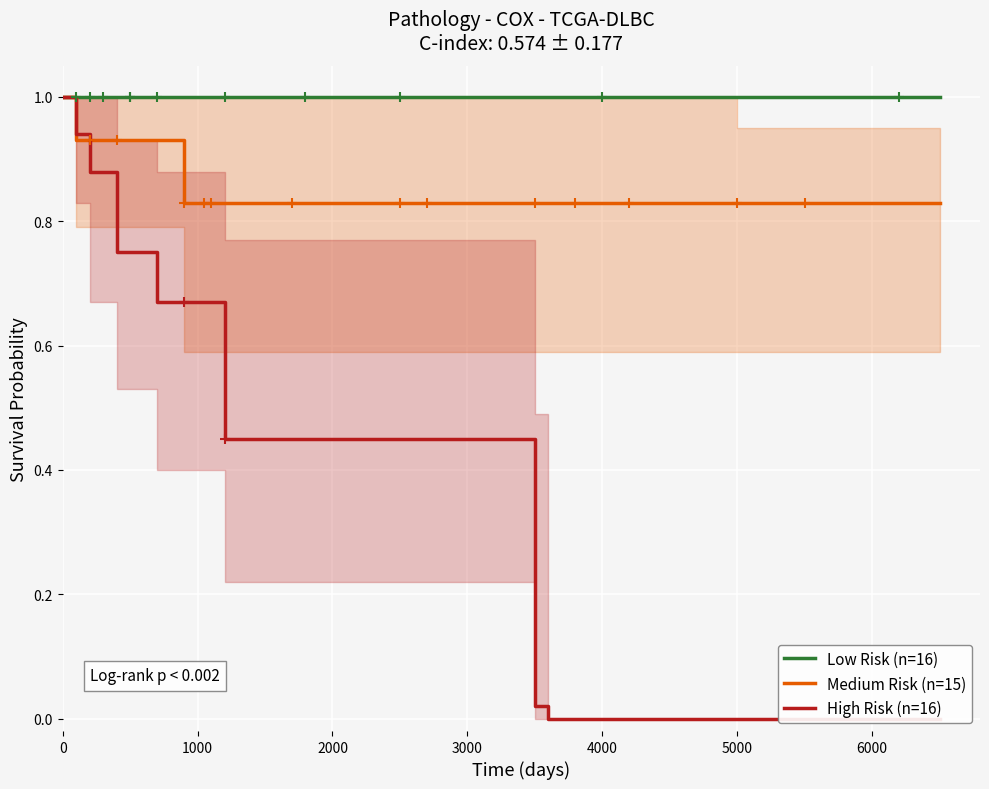

Is the value of High Risk (n=16) at 0 greater than the value of Low Risk (n=16) at 2000?

No